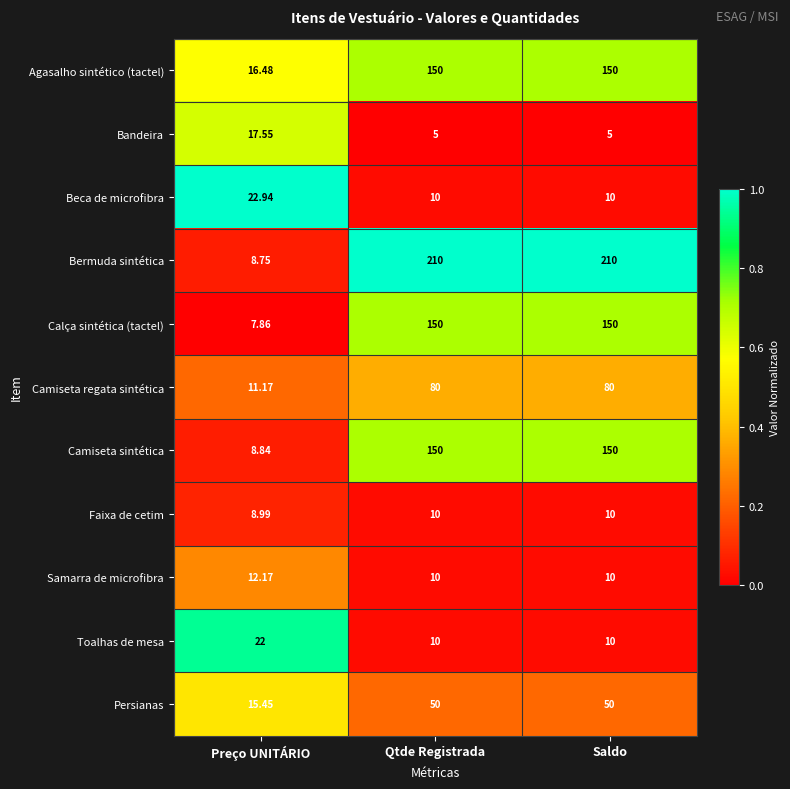

Which category has the lowest value in the Agasalho sintético (tactel) series?

Preço UNITÁRIO